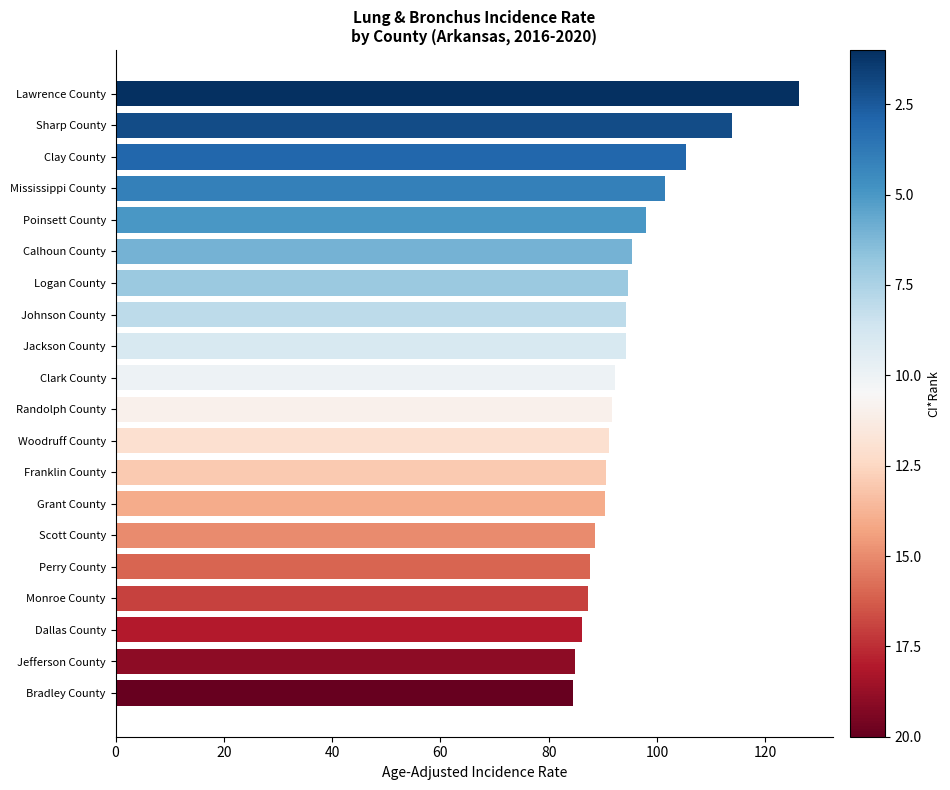

What is the label of the 3rd bar from the bottom?

Dallas County